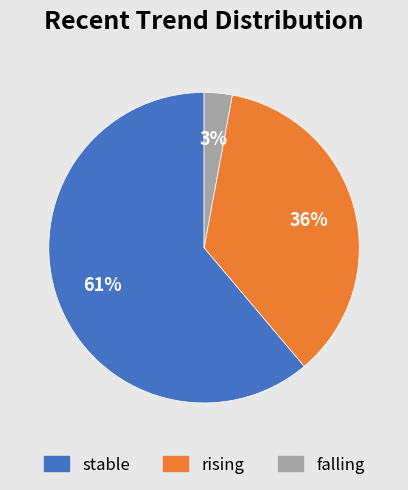

The stable slice represents 61% of the pie. True or false?

True